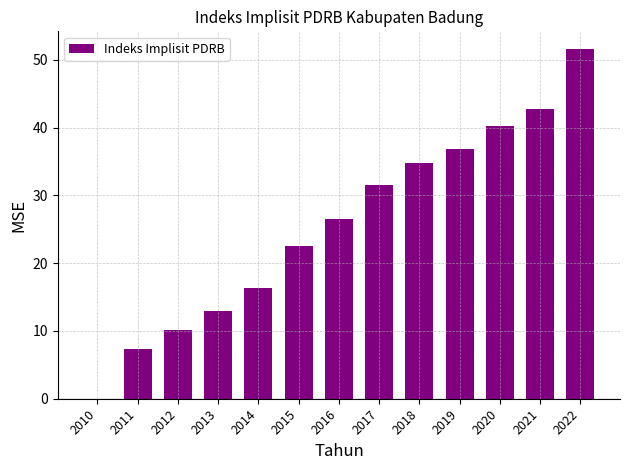

The value at 2014 is 16.4. True or false?

True